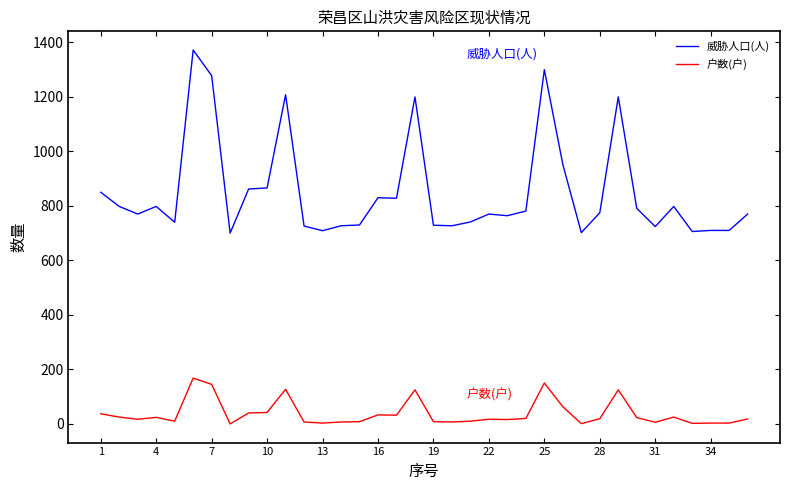

What is the minimum value for 威胁人口(人)?

700